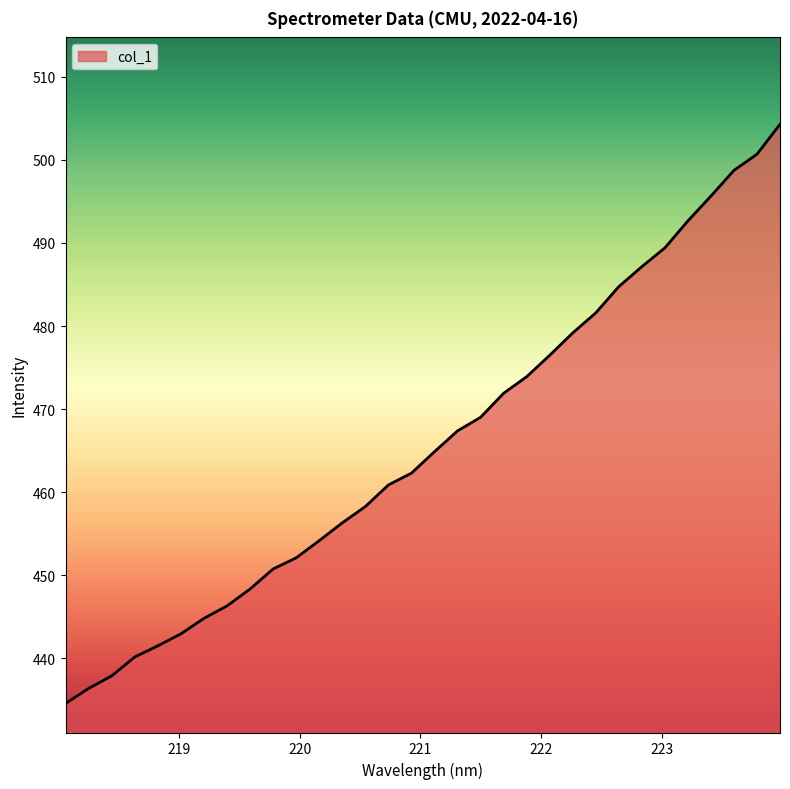

What is the minimum value shown in the chart?

434.6